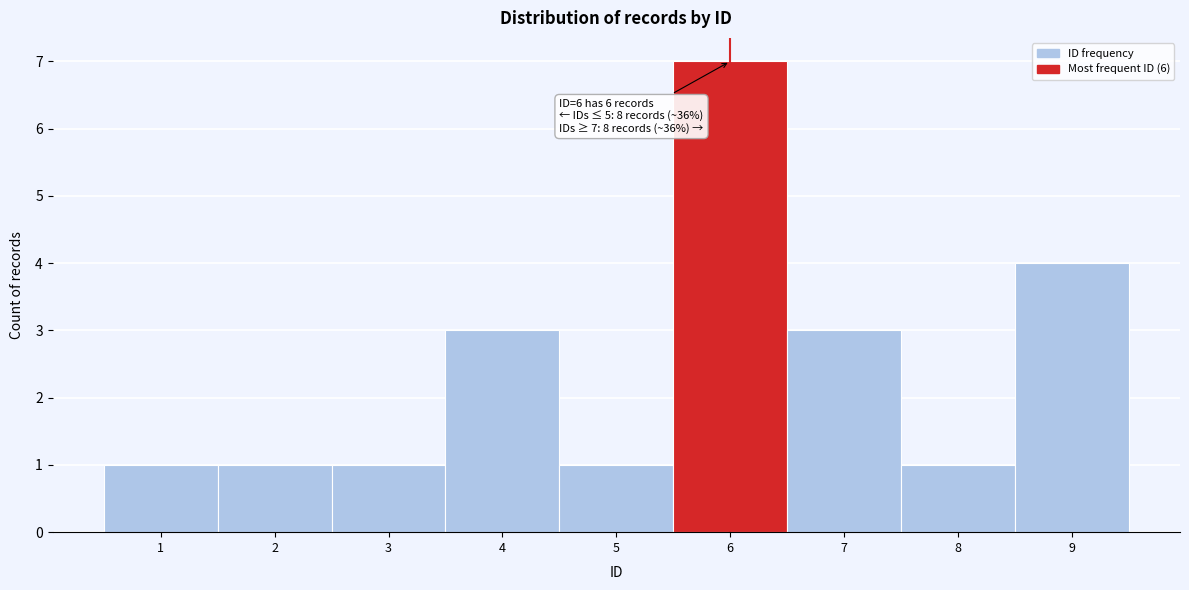

Over which range of the x-axis is the bar tallest?

5.5 to 6.5